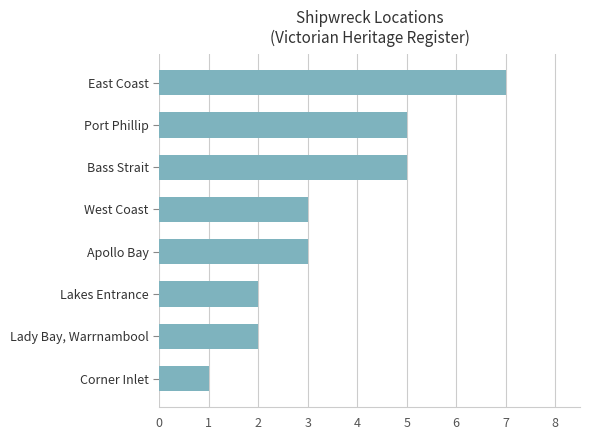

Reading bottom to top, transcribe all the data shown in this chart.

Corner Inlet=1	Lady Bay, Warrnambool=2	Lakes Entrance=2	Apollo Bay=3	West Coast=3	Bass Strait=5	Port Phillip=5	East Coast=7